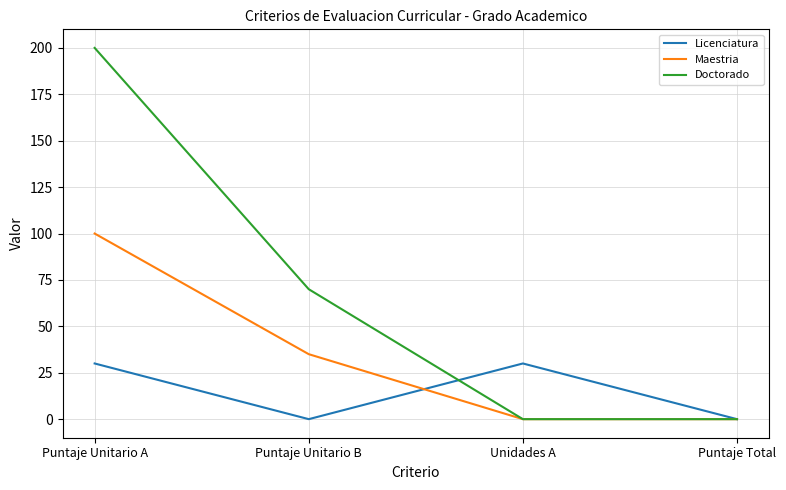

The value of Maestria at Puntaje Total is 46. True or false?

False